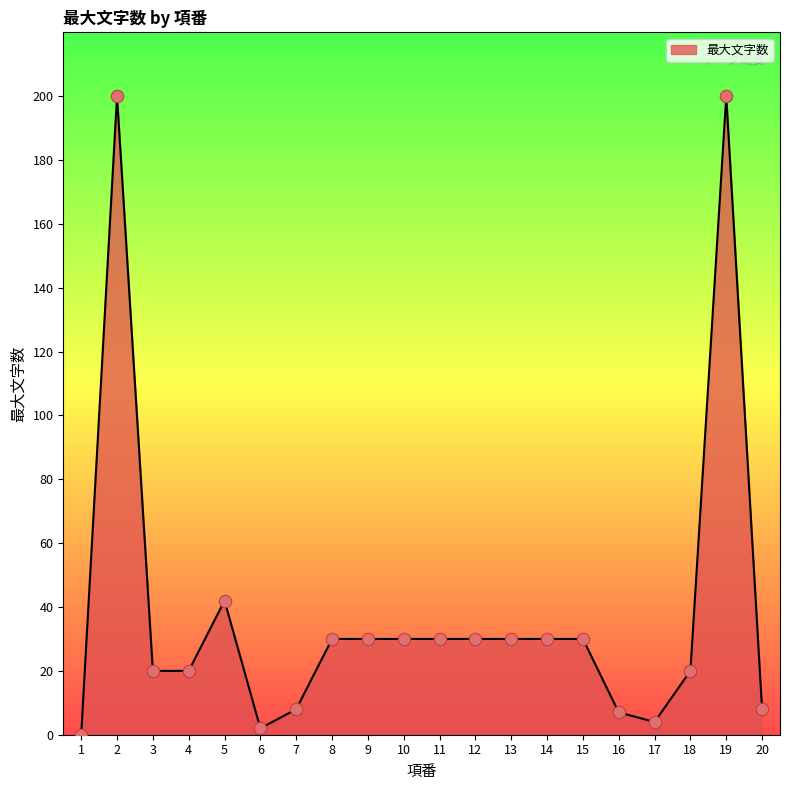

Between 2 and 7, which is larger?

2